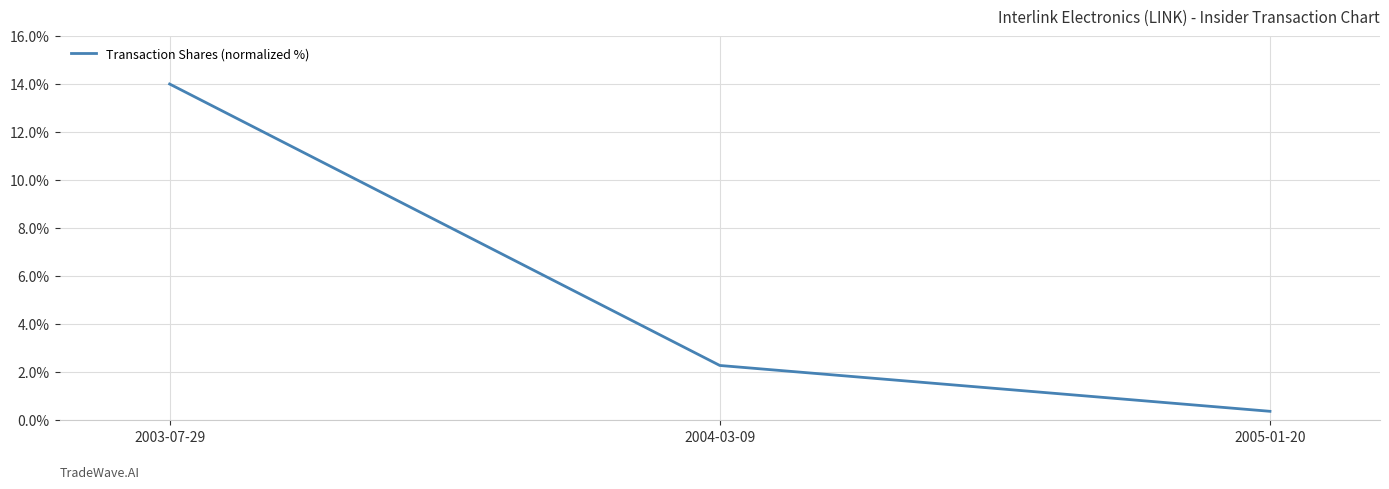

How many lines are shown in the chart?

1